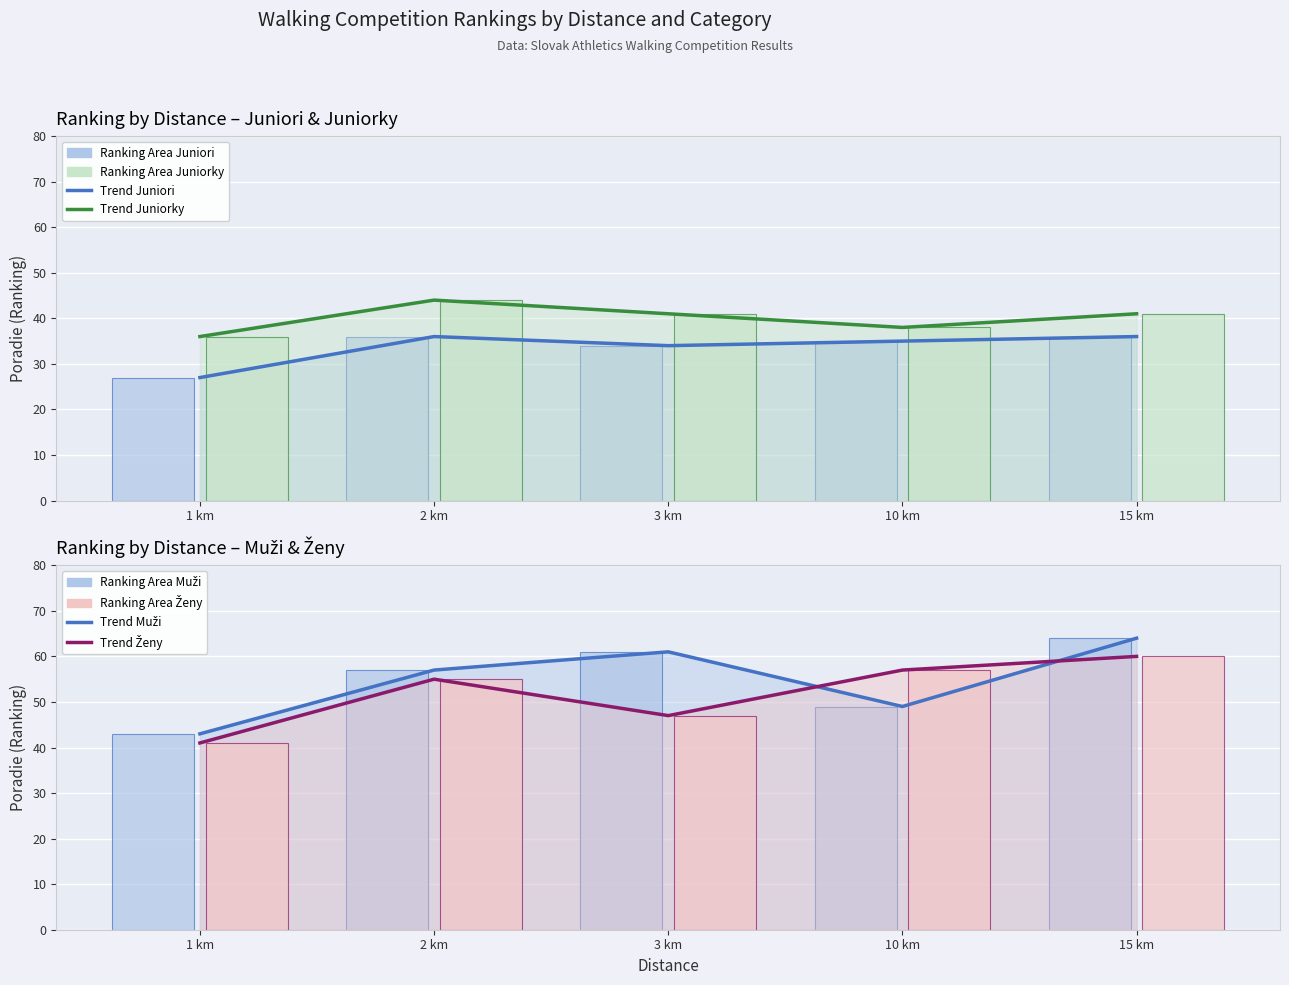

How many data points in Juniori are above 35?

2